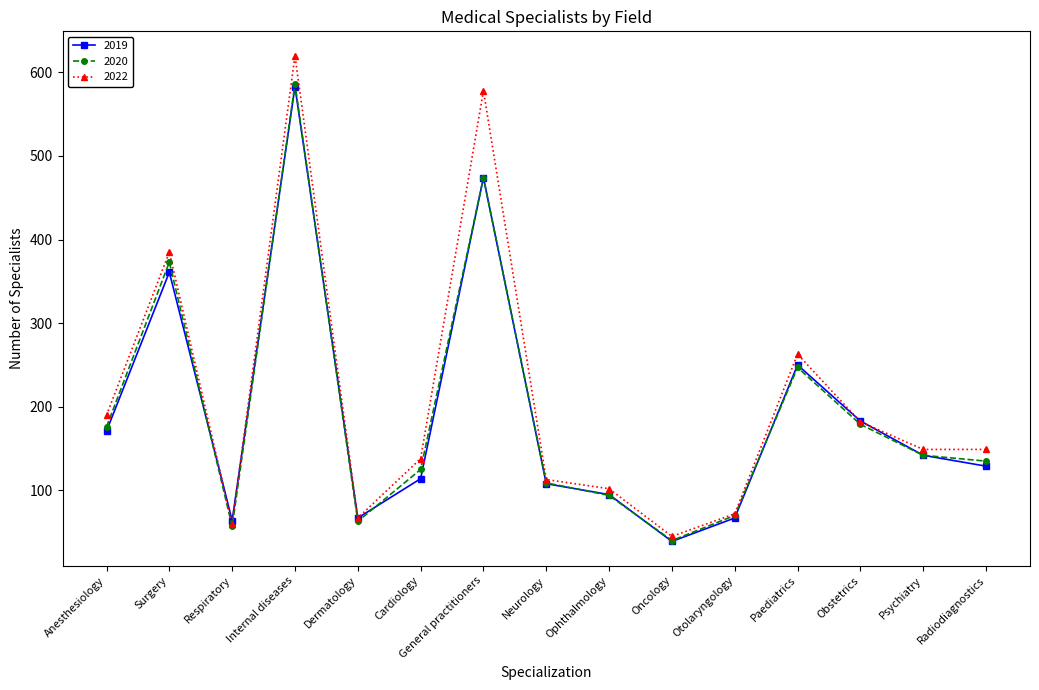

At which category does 2019 reach its first local valley?

Respiratory